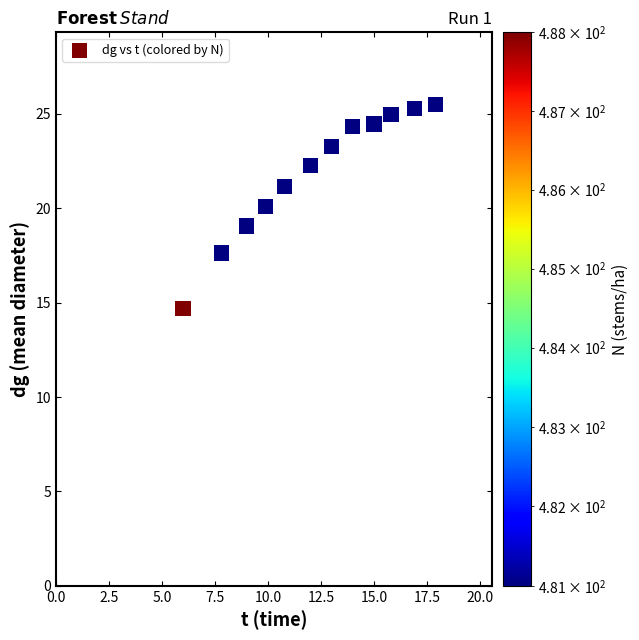

What is the range of X values (max minus min)?

11.9